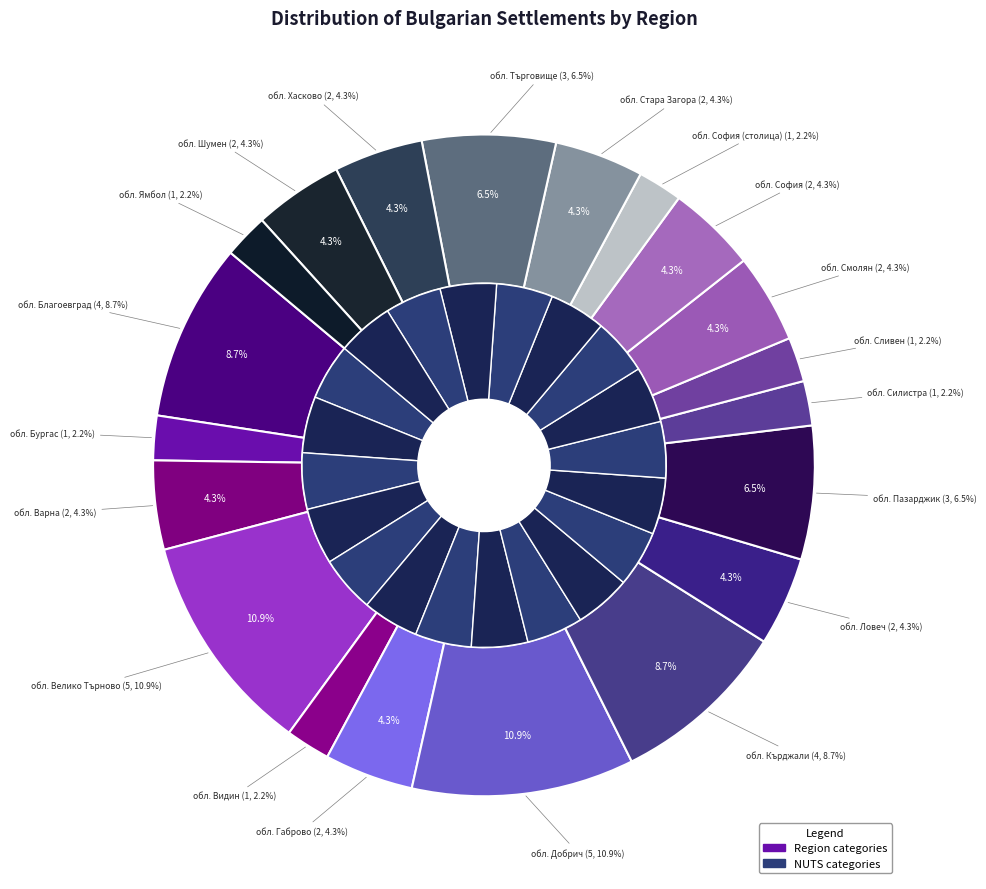

Approximately how many times larger is the value at обл. Пазарджик compared to обл. София (столица)?

3.0